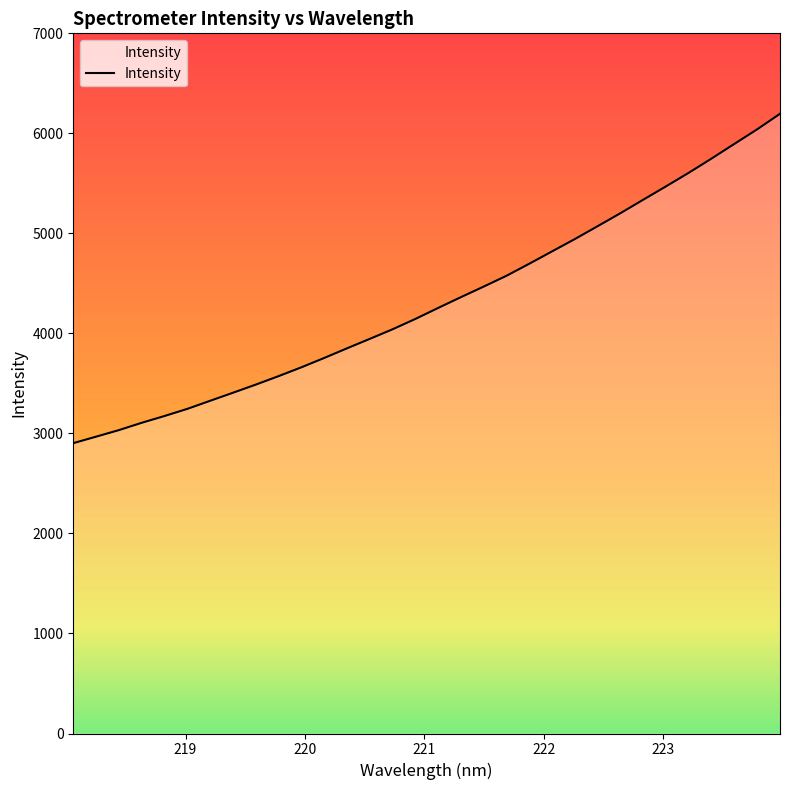

What is the difference between the maximum and minimum values?

3292.9